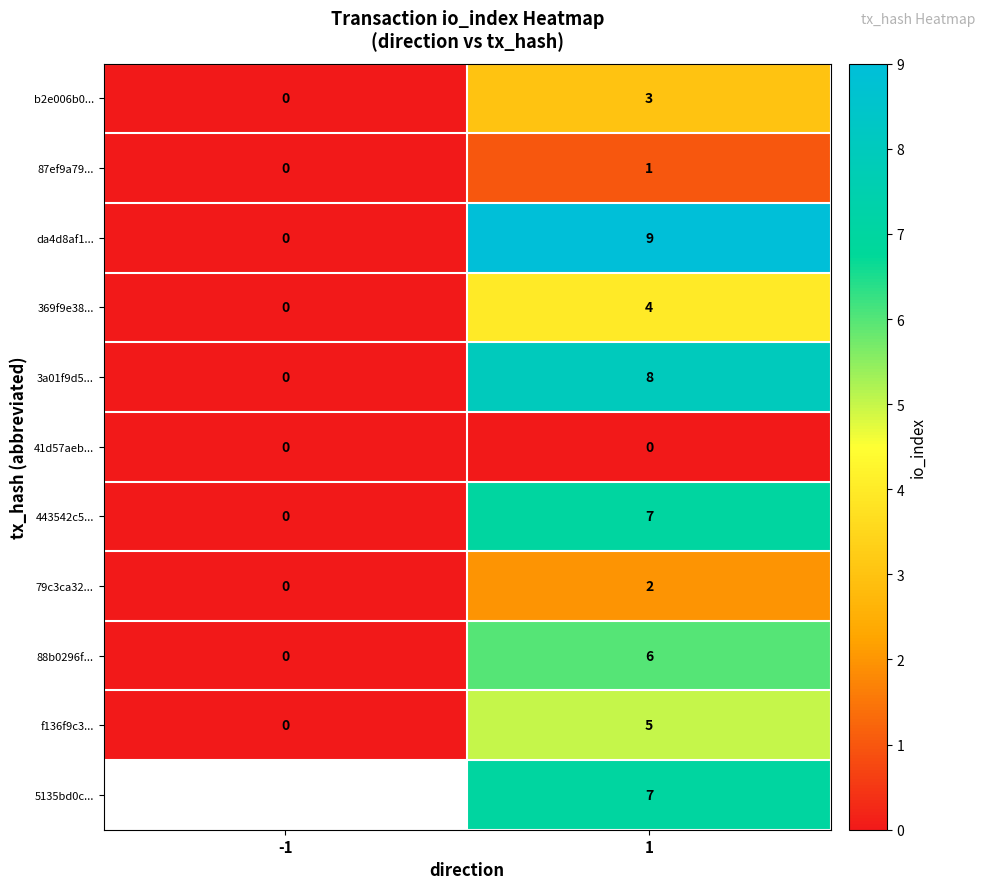

How many values in da4d8af1... are above zero?

1